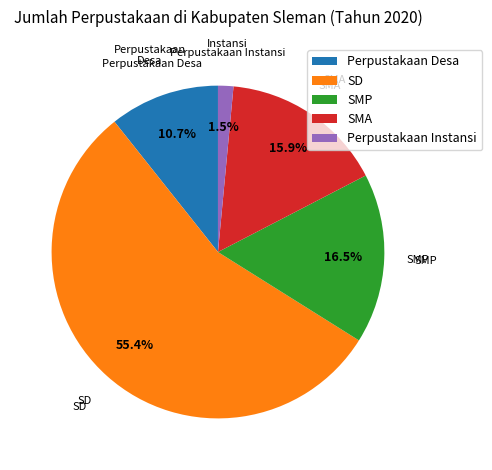

Which has a higher value, SMP or Perpustakaan Instansi?

SMP